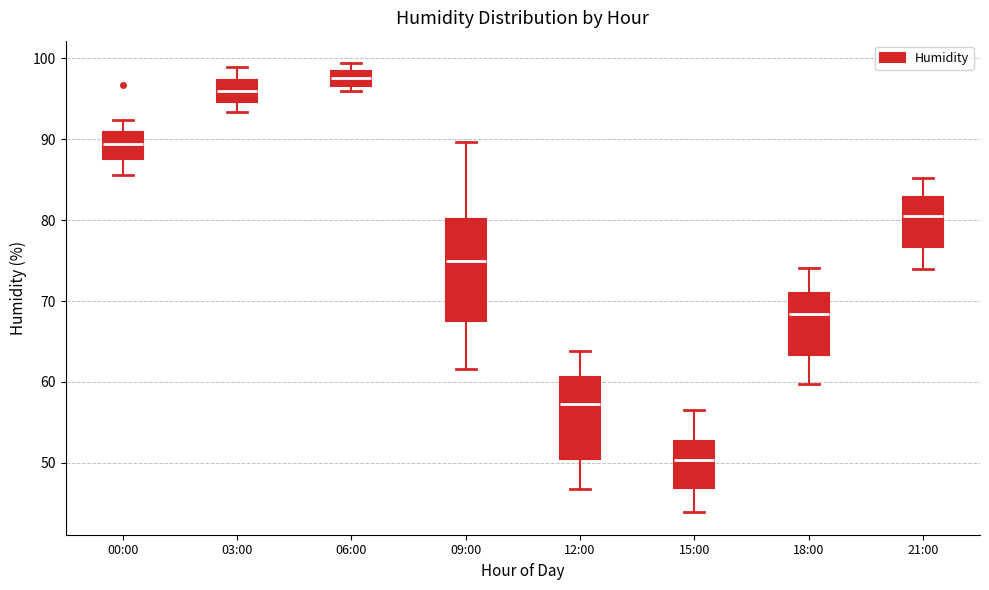

Comparing the boxes themselves (not the whiskers), which one is the tallest?

09:00